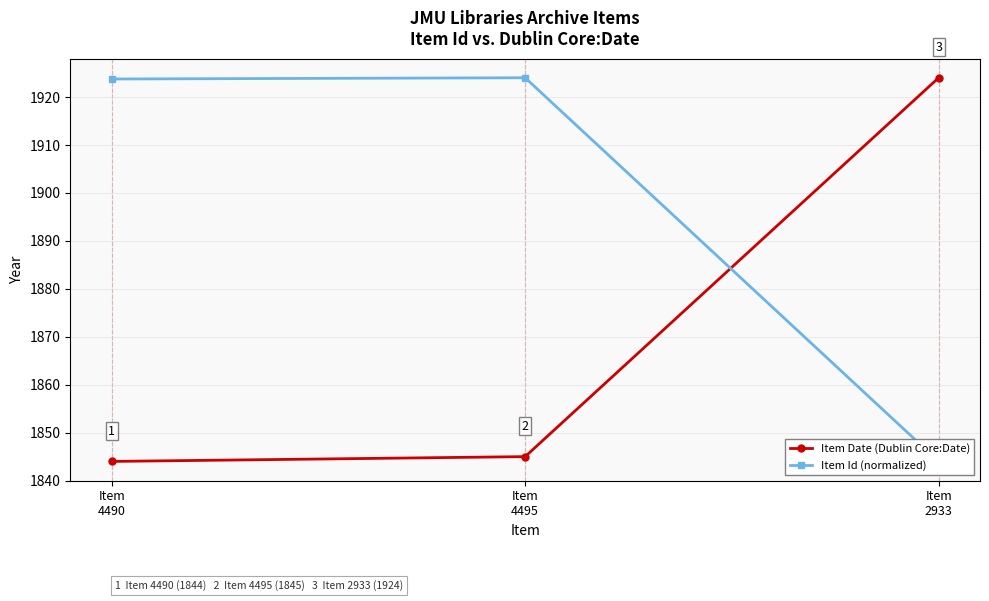

At how many categories does at least one series exceed 1911?

3